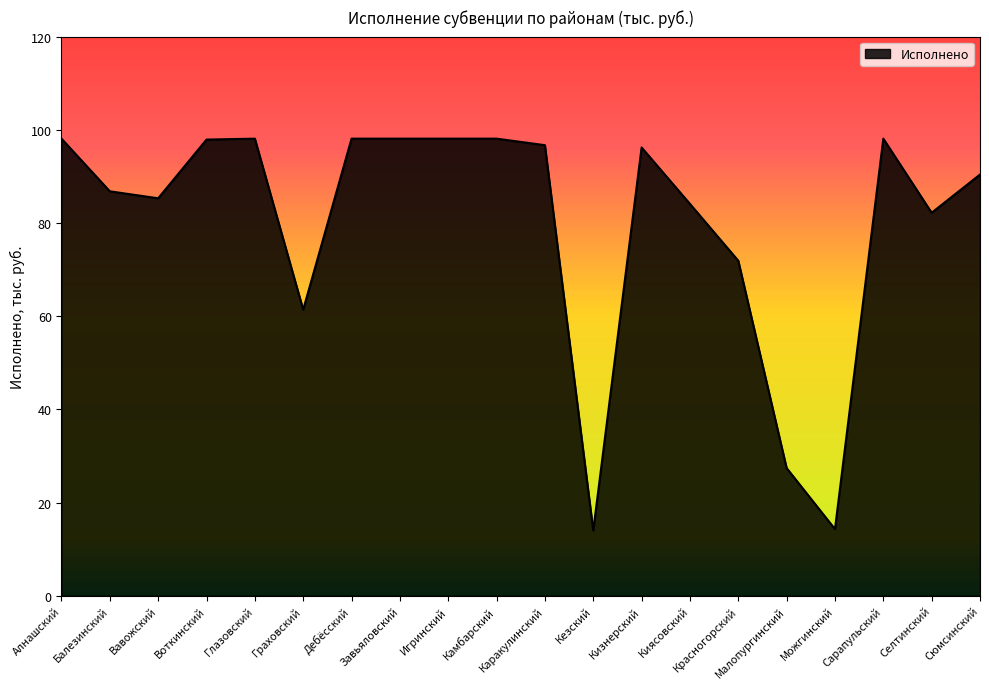

What is the smallest value displayed?

14.0